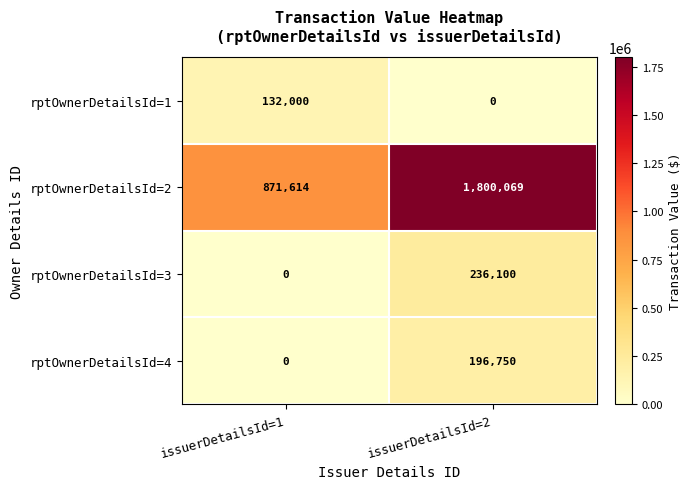

What is the difference between the highest and lowest values at issuerDetailsId=1?

871614